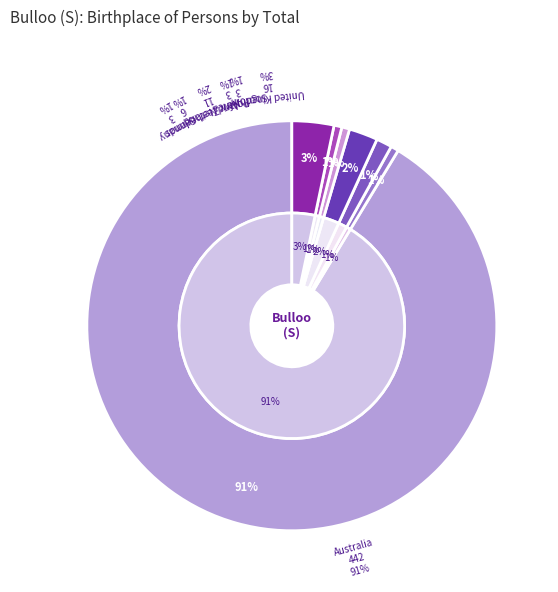

To the nearest percent, what is the average slice percentage?

14%